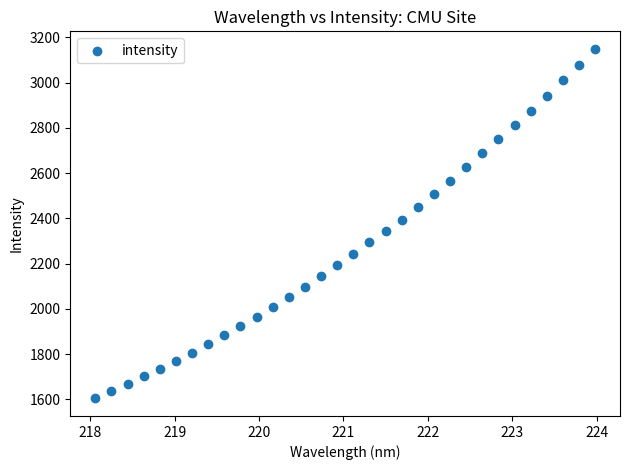

What is the range of Y values (max minus min)?

1545.3